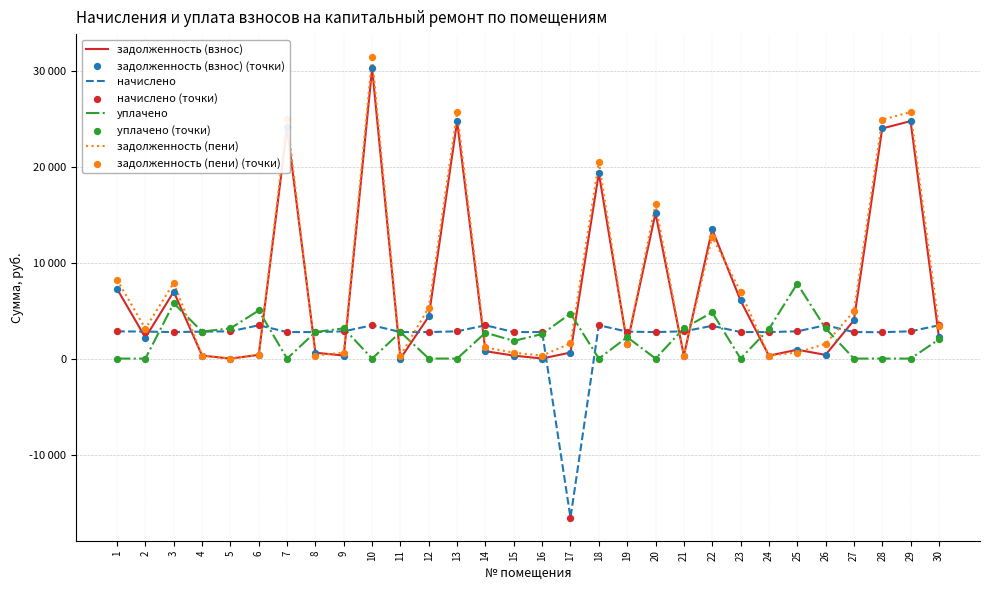

What is the total value across all series at 23?

15796.4